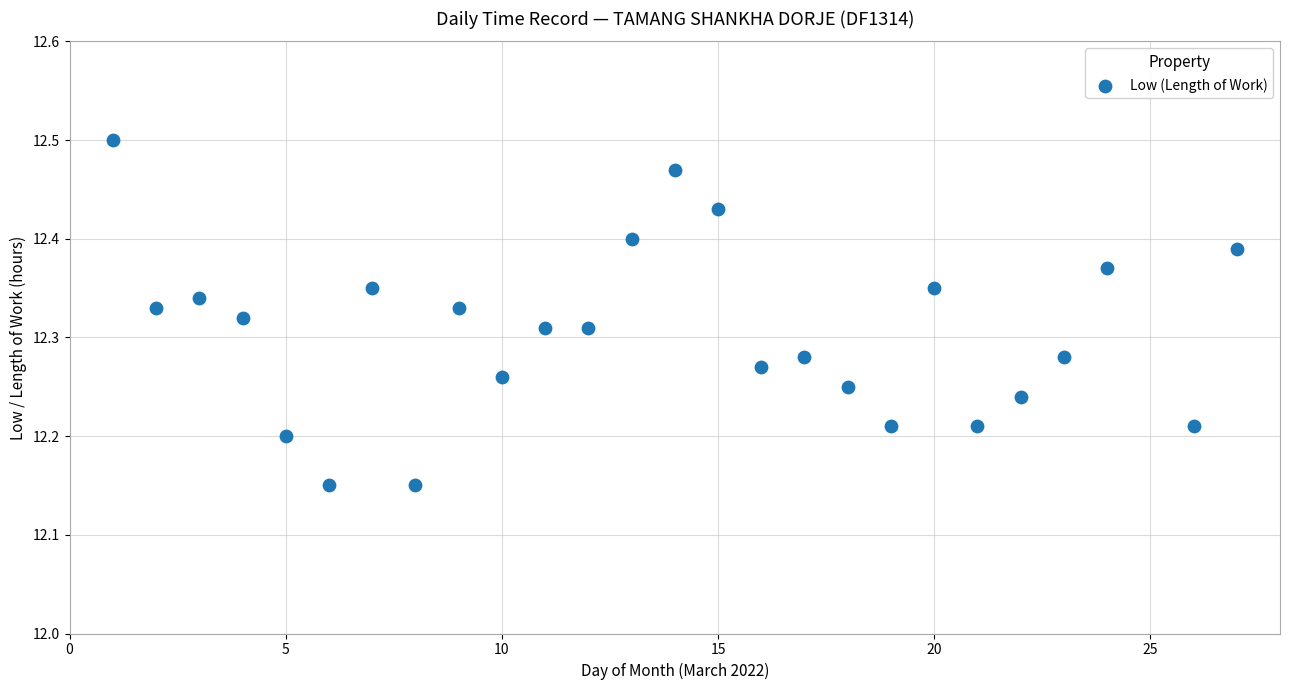

What is the range of X values (max minus min)?

26.0